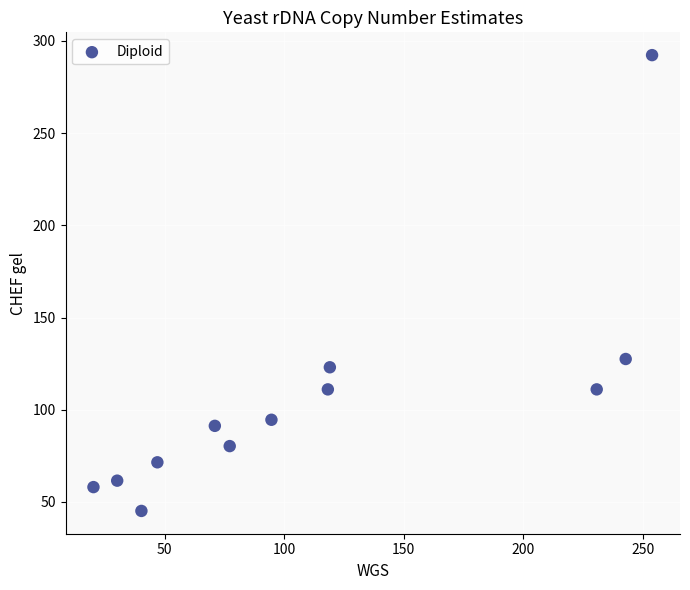

What is the range of X values (max minus min)?

233.7